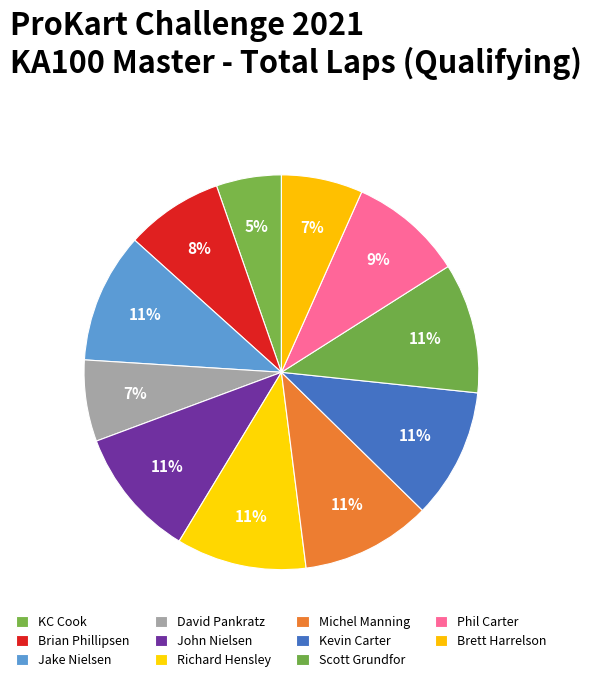

True or false: Michel Manning accounts for 11% of the total.

True